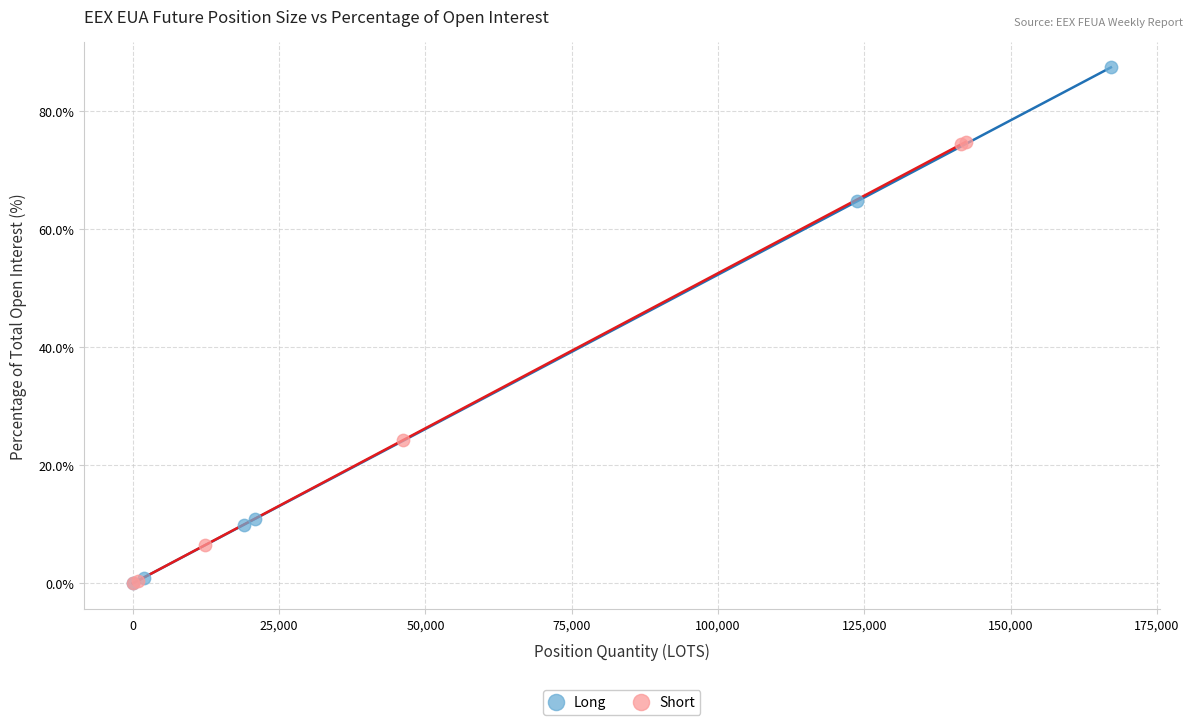

What are all the series names shown in the legend?

Long, Short